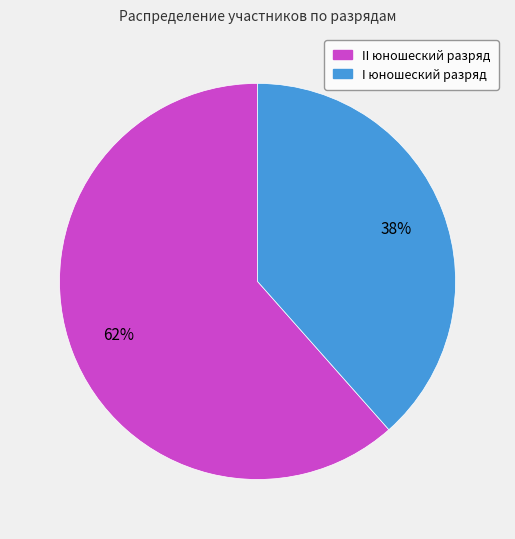

The II юношеский разряд slice represents 62% of the pie. True or false?

True